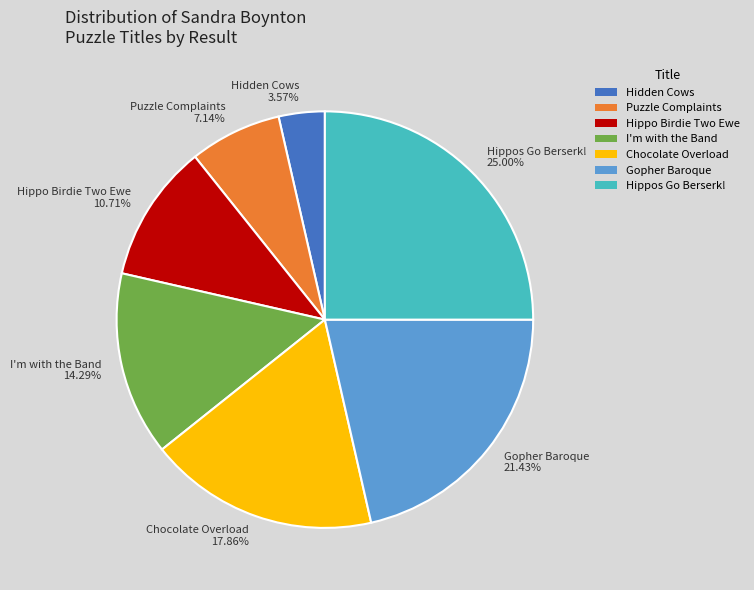

To the nearest percent, what portion does Hippo Birdie Two Ewe represent?

11%